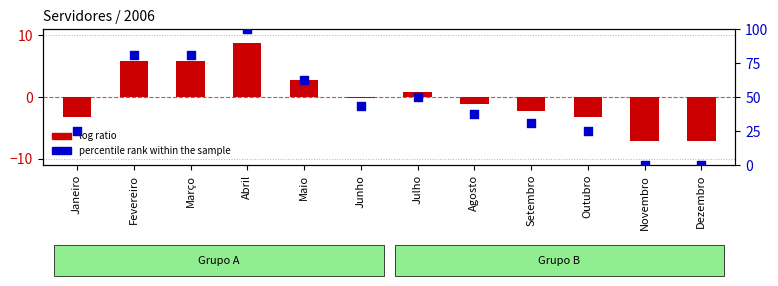

What is the total value across all series at Outubro?

21.8